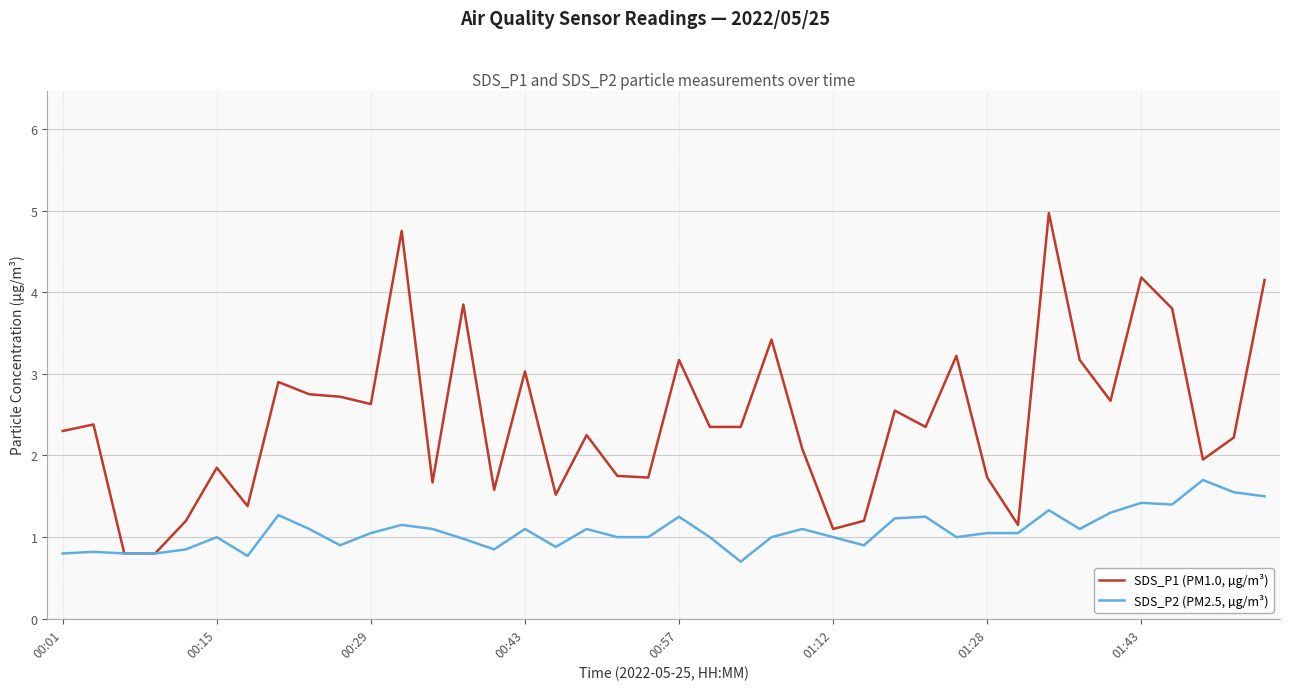

What is the average value of the SDS_P2 (PM2.5, µg/m³) series?

1.1